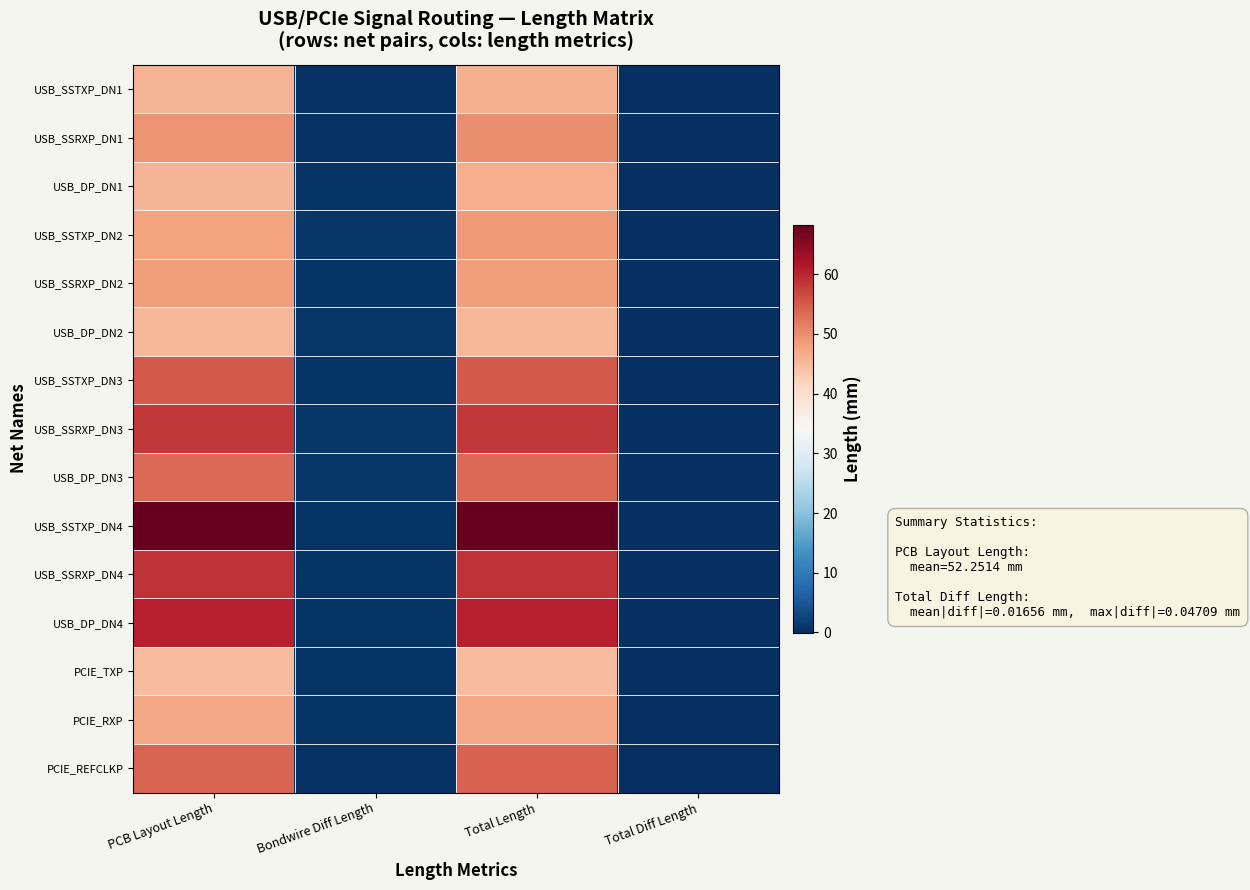

Which series has the largest total across all categories?

USB_SSTXP_DN4